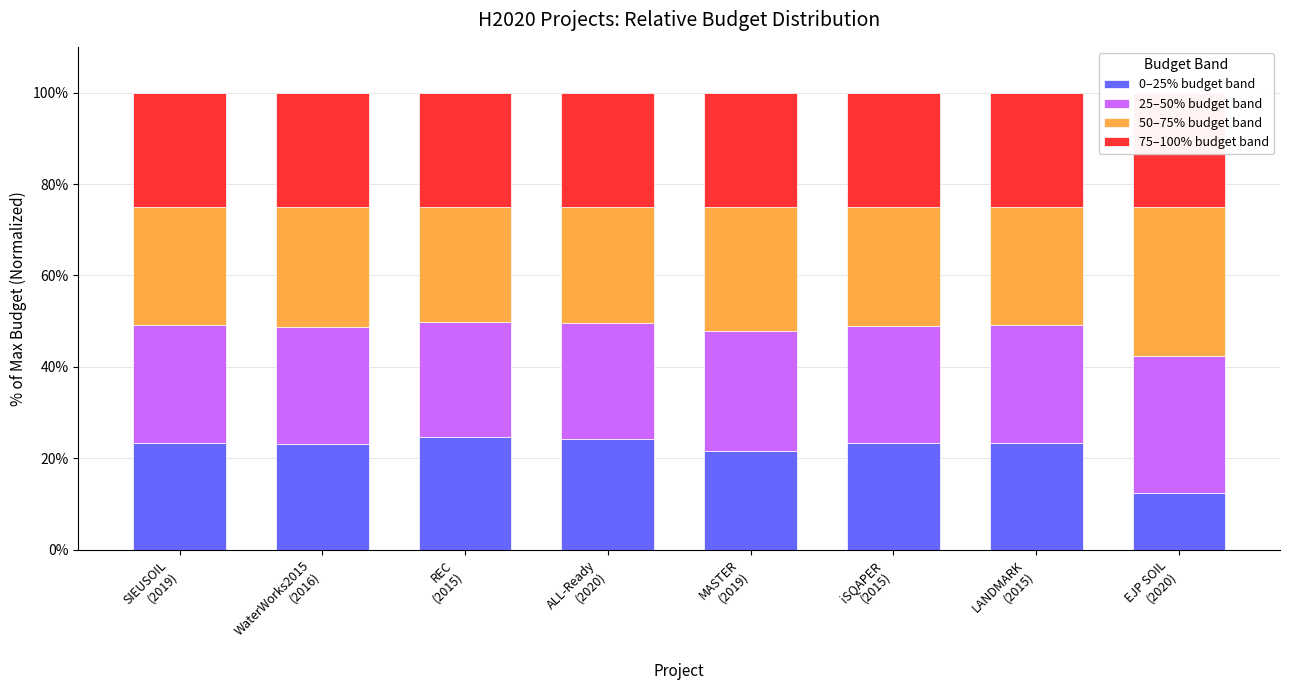

What position from the left is WaterWorks2015
(2016)?

2